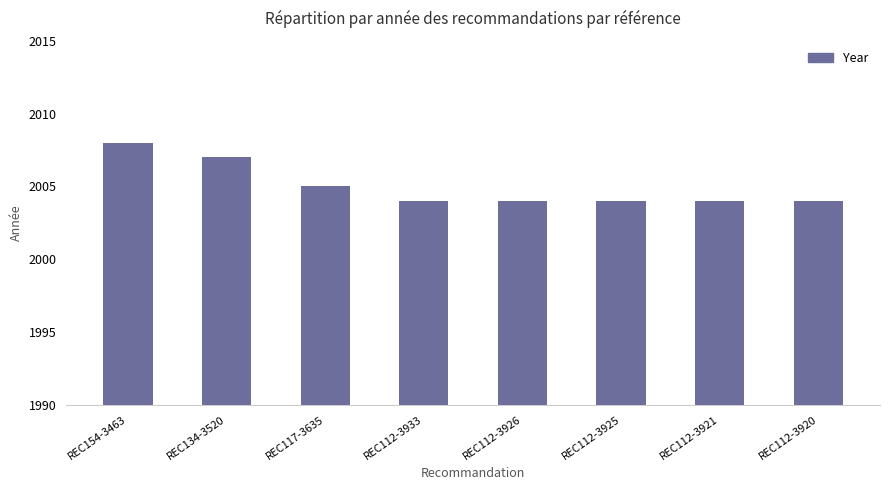

Which label corresponds to the largest value in the chart?

REC154-3463